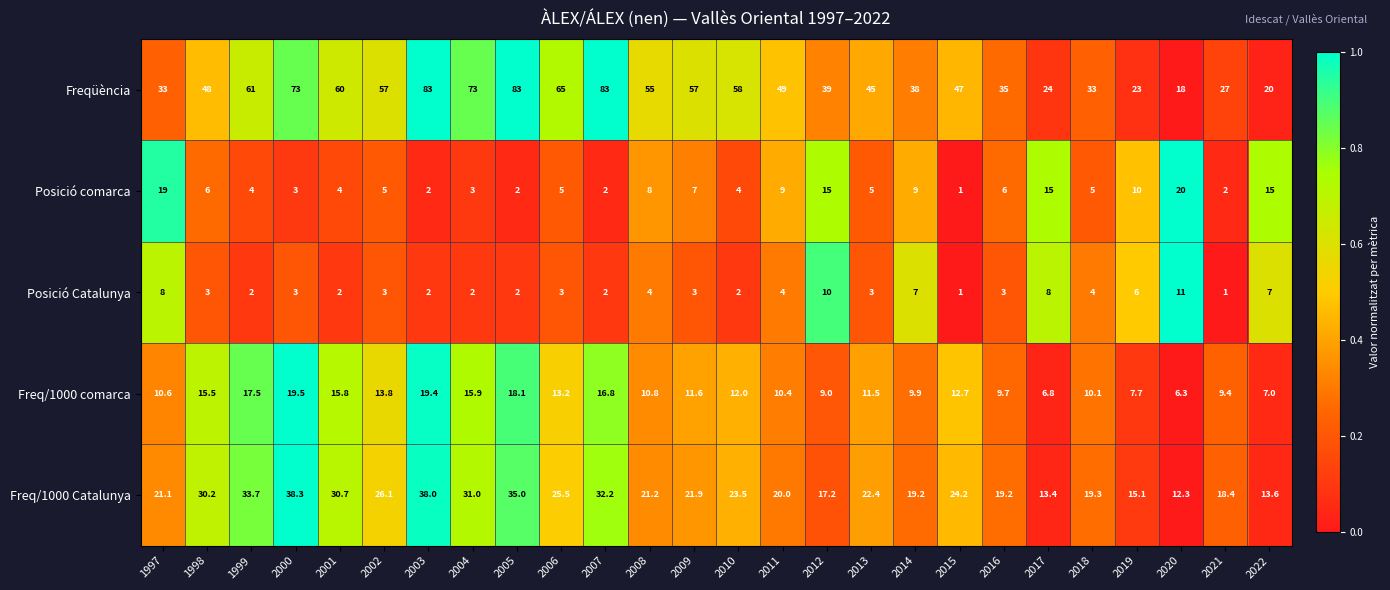

The Posició Catalunya series shows 4.0 at 2011. True or false?

True